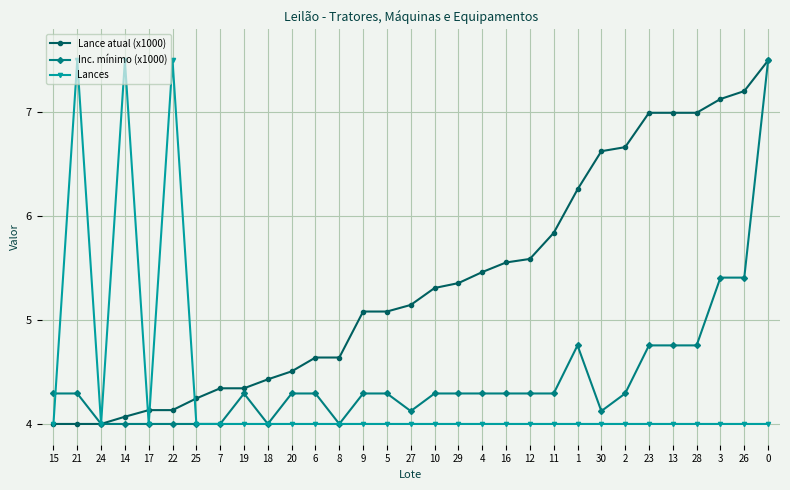

True or false: Lance atual (x1000) has a value of 4.0 at 21.

True